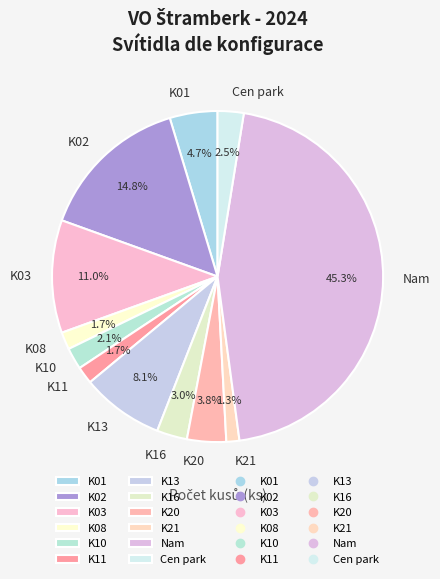

How many slices are in this pie chart?

12